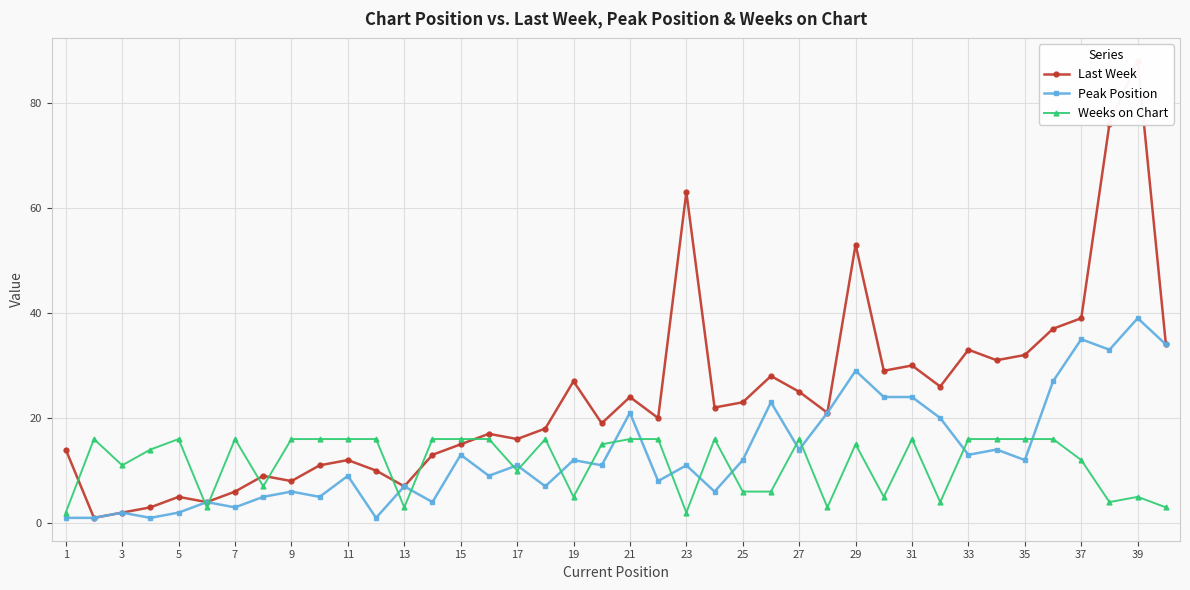

Which series ends up on top after the final intersection of Weeks on Chart and Last Week?

Last Week